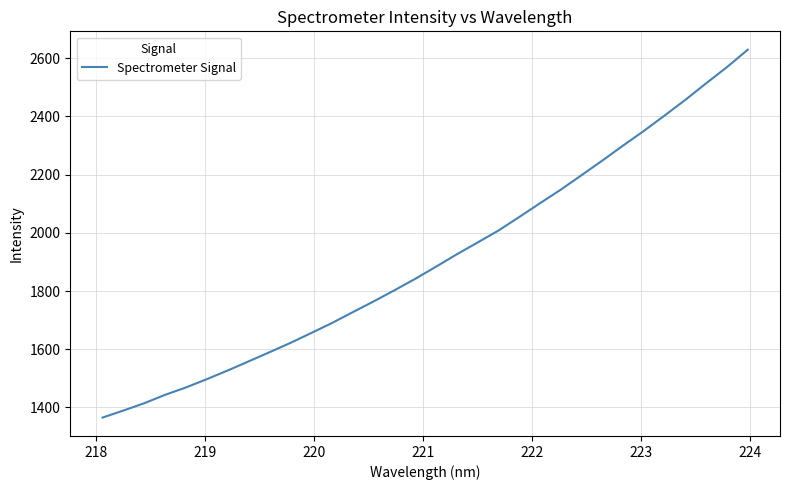

What is the smallest value displayed?

1365.1